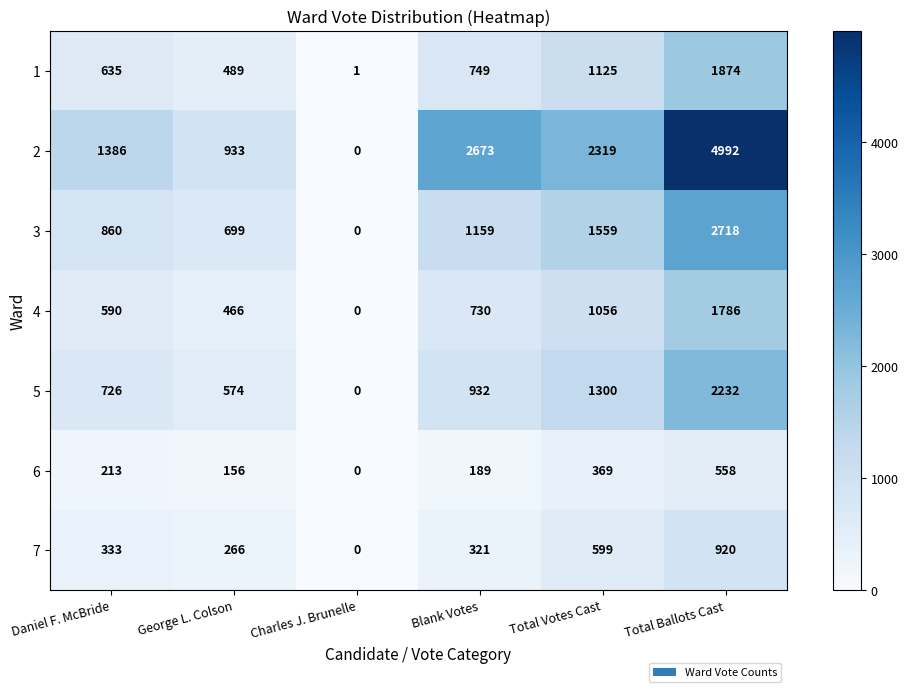

Where is 1 nearest to the value 937?

Blank Votes